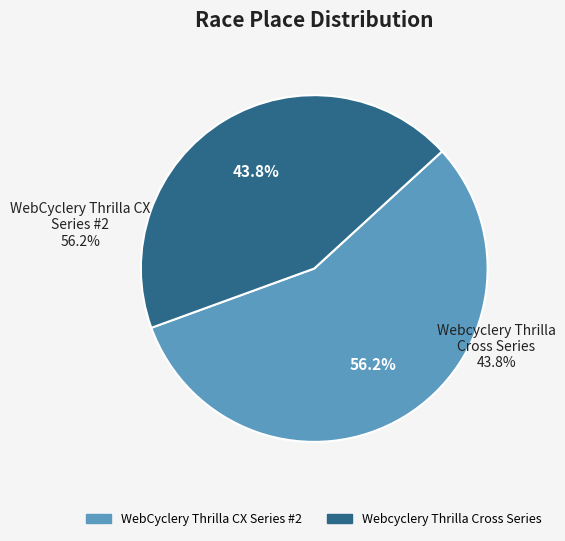

Combined, what portion of the pie is Webcyclery Thrilla Cross Series and WebCyclery Thrilla CX Series #2?

100.0%